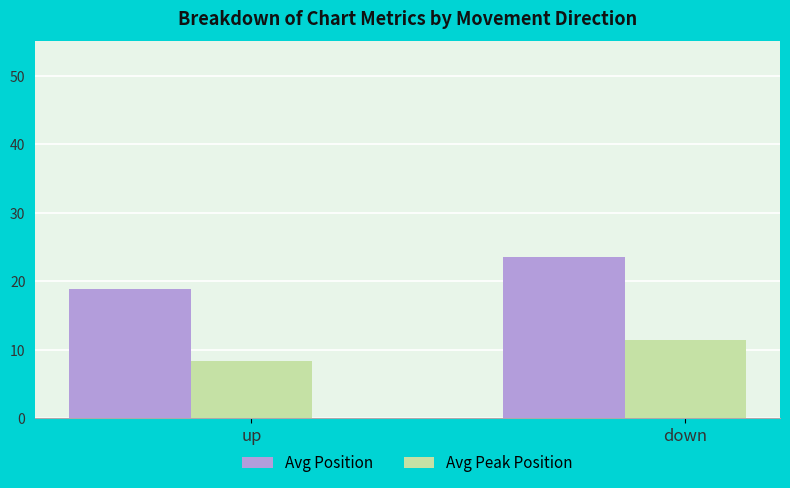

The value of Avg Peak Position at up is 3.0. True or false?

False